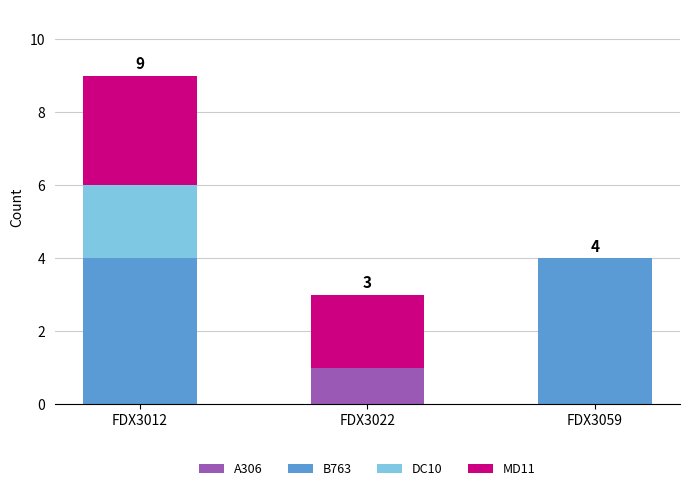

True or false: A306 has a value of 1 at FDX3022.

True